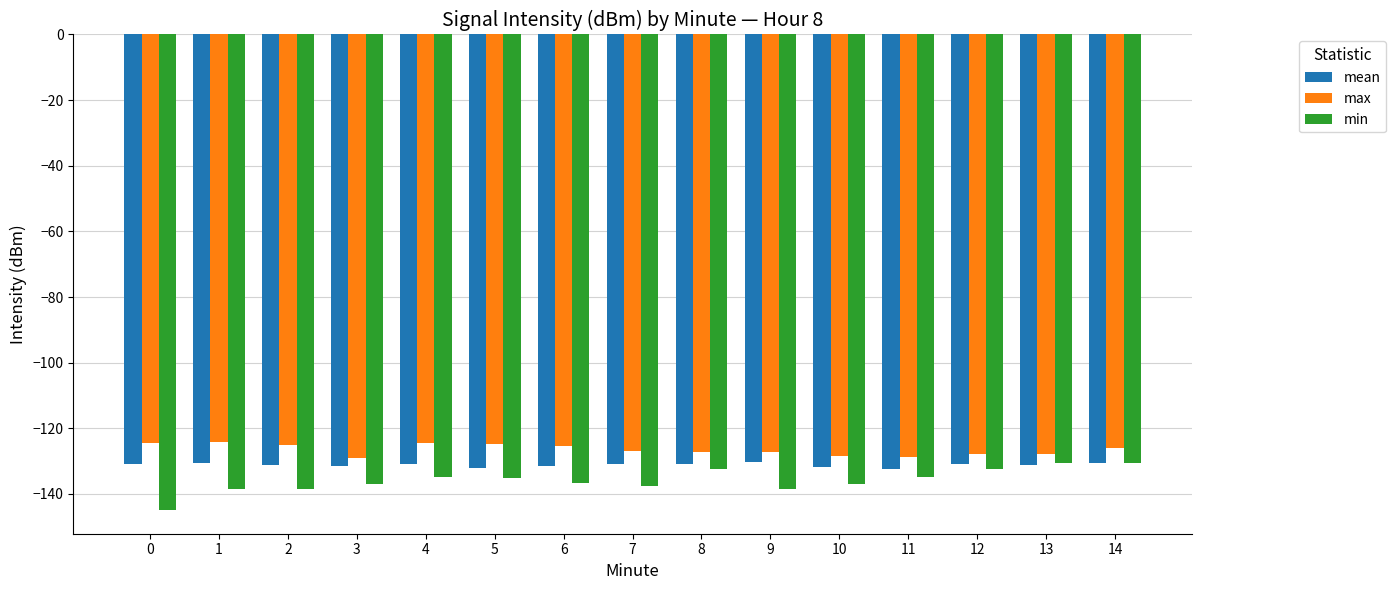

What is the spread (max minus min) of values at 12?

4.5